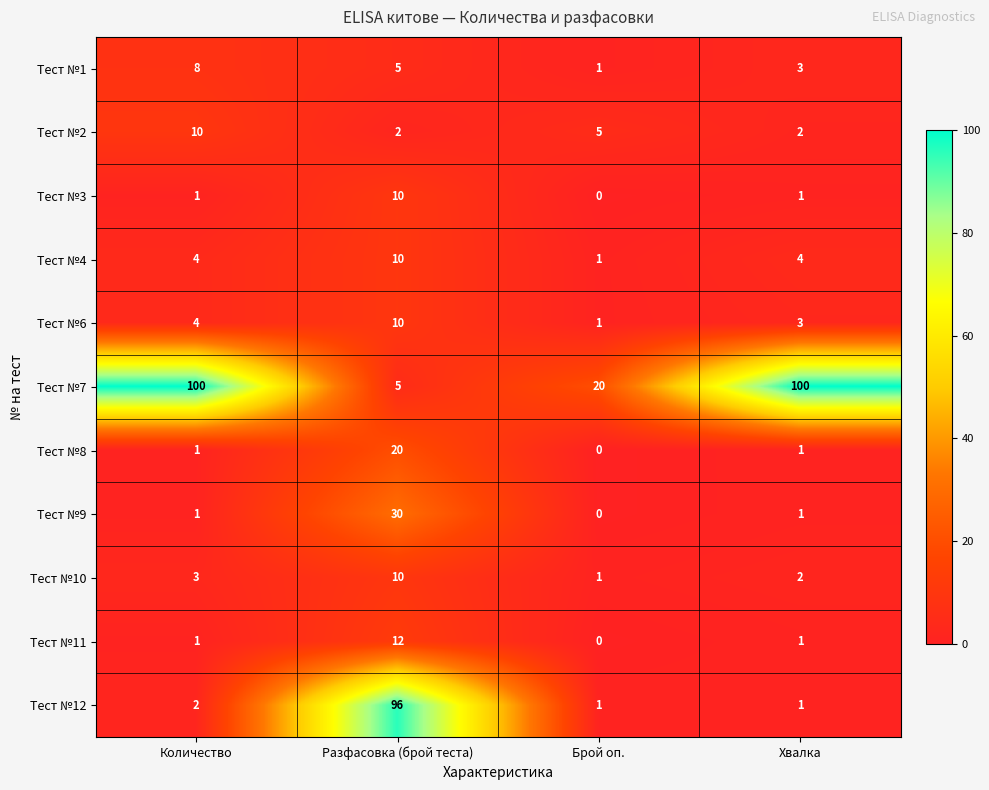

Read the Тест №2 value at Брой оп..

5